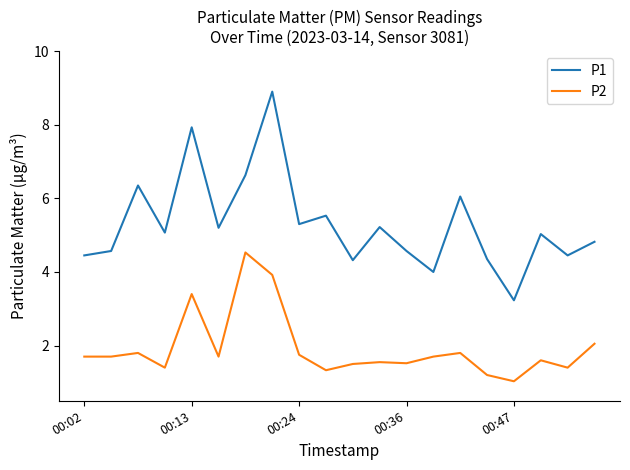

True or false: P1 has more than 0 points higher than both neighbors.

True